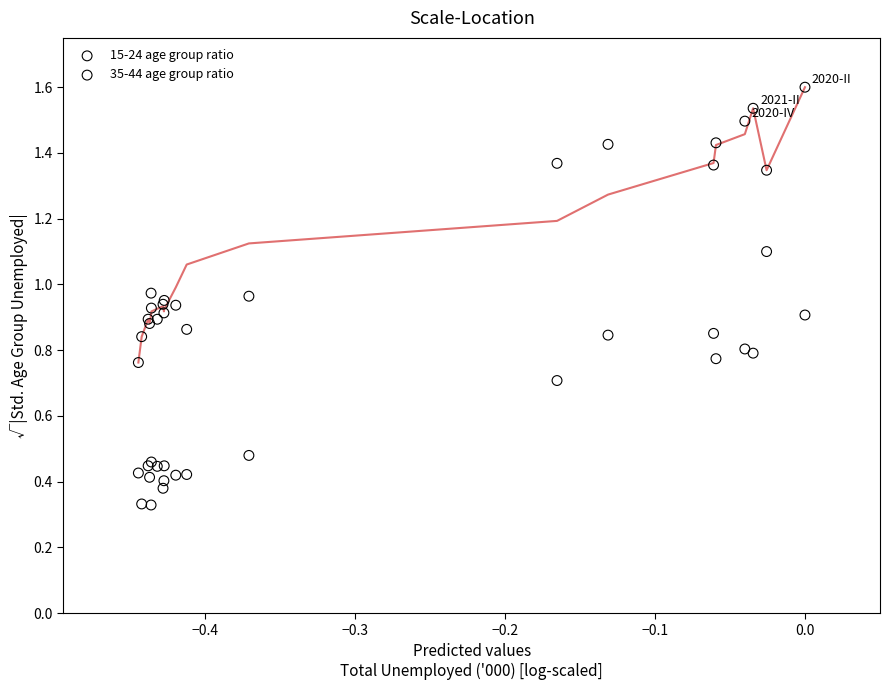

Which series reaches the maximum Y coordinate?

15-24 age group ratio